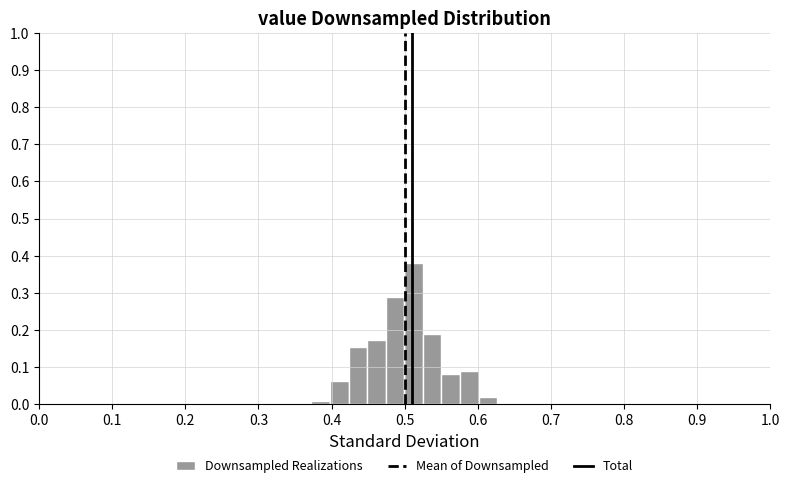

Around what value on the x-axis is the tallest bar? Give the approximate position of its centre, as read against the axis.

0.51